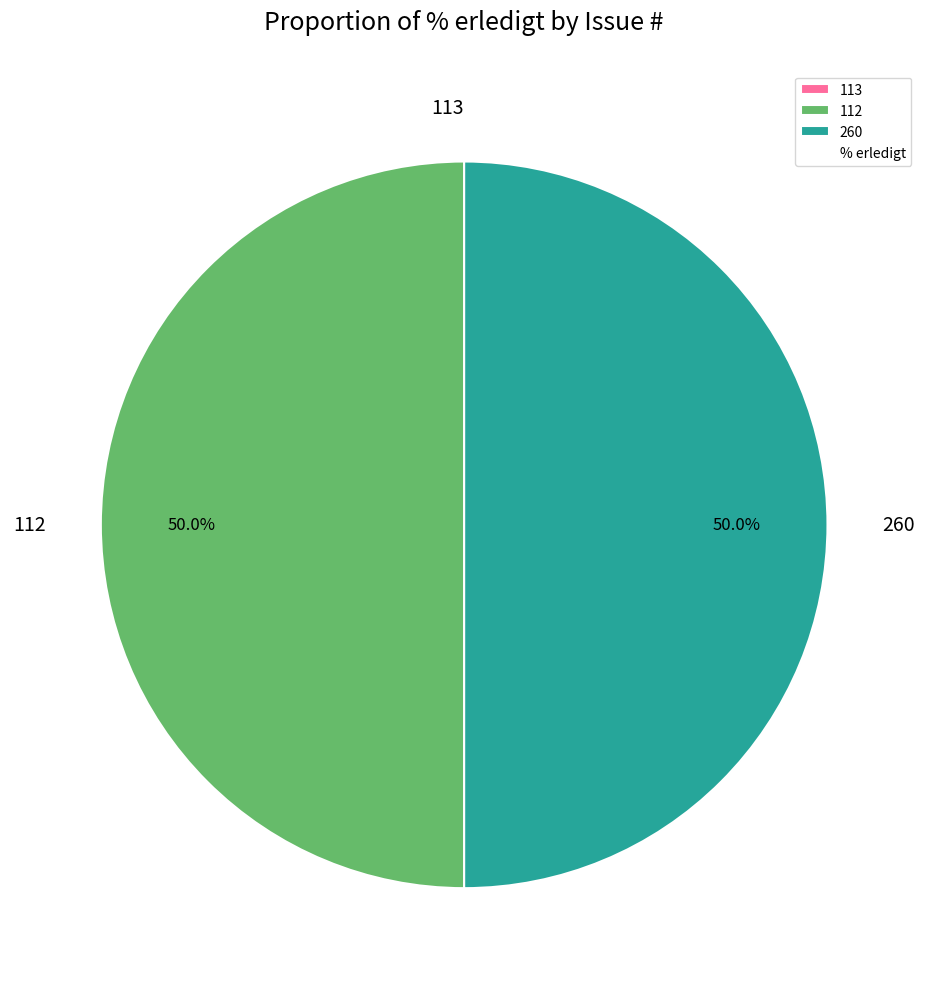

Combined, what portion of the pie is 112 and 260?

100.0%